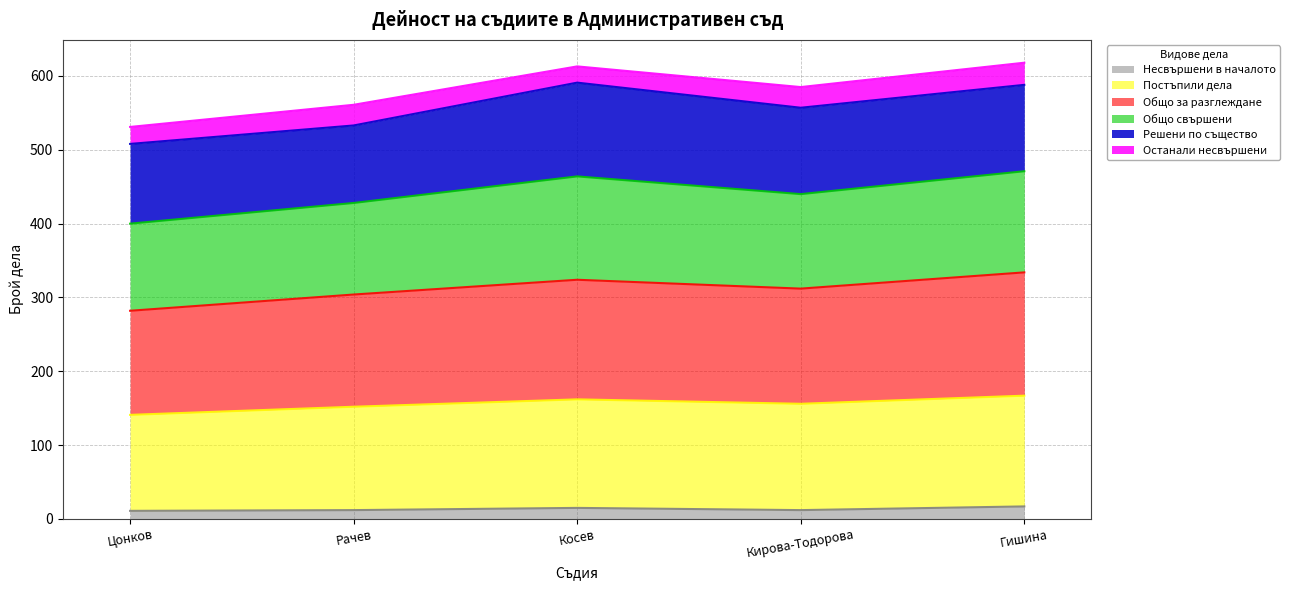

The value of Несвършени в началото at Рачев is 12. True or false?

True